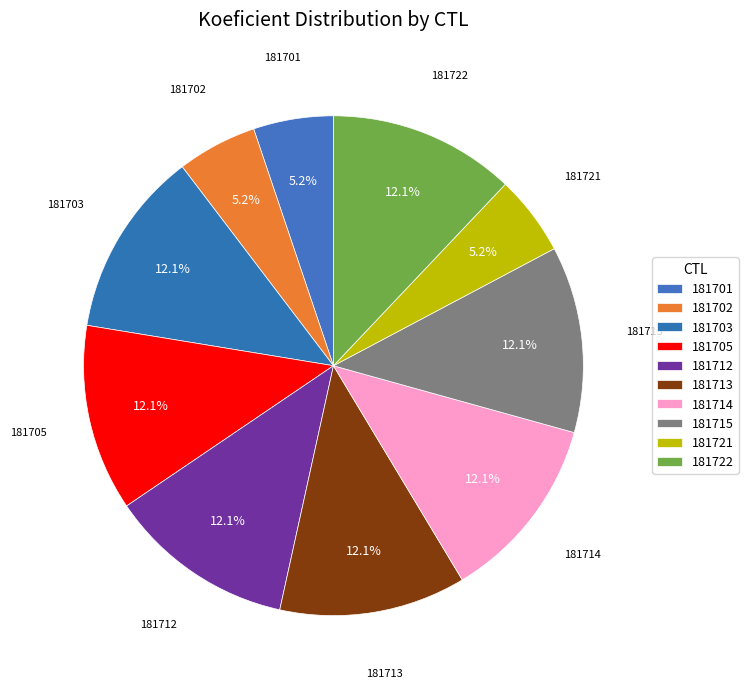

Count the number of slices in the pie.

10